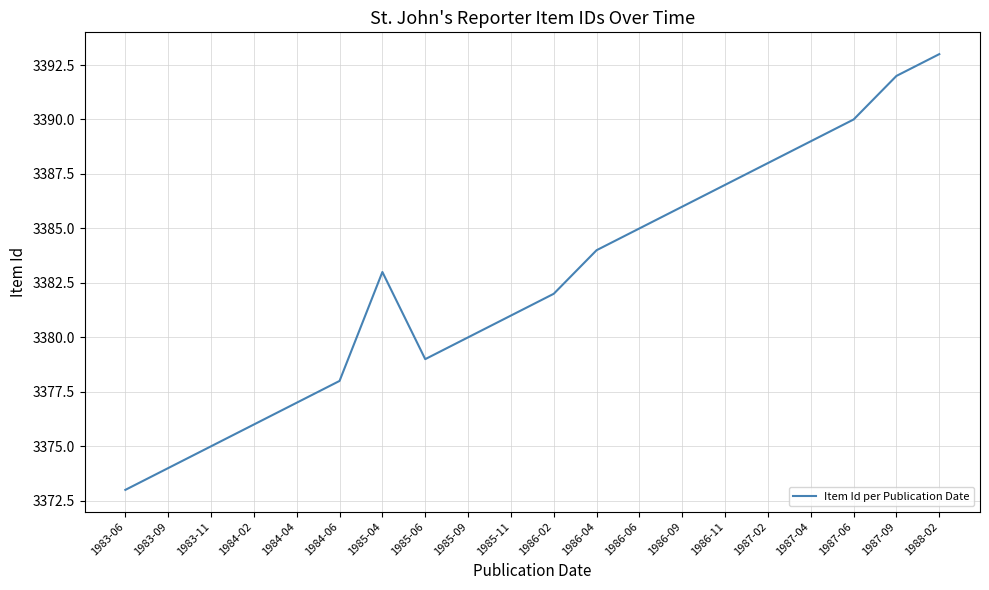

At which category does the data reach its first local peak?

1985-04